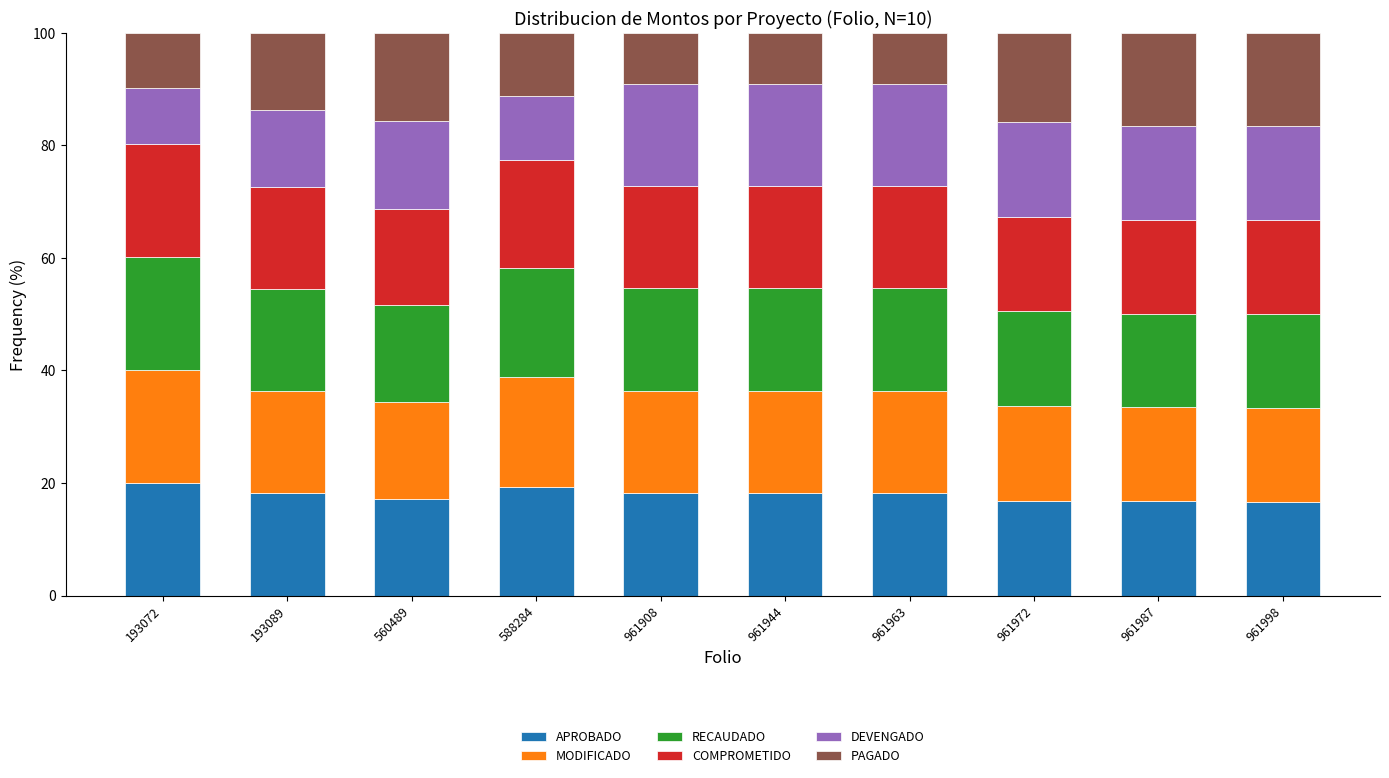

What is the lowest value of the APROBADO series?

16.7